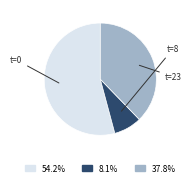

Is there a majority slice in this chart?

Yes